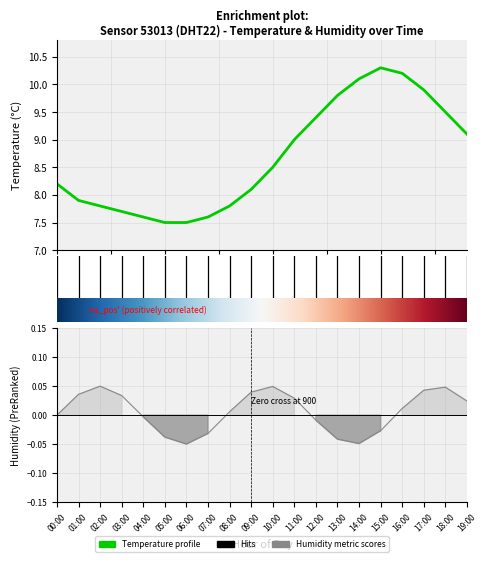

How many interior local peaks (higher than both neighbors) does the data have?

1